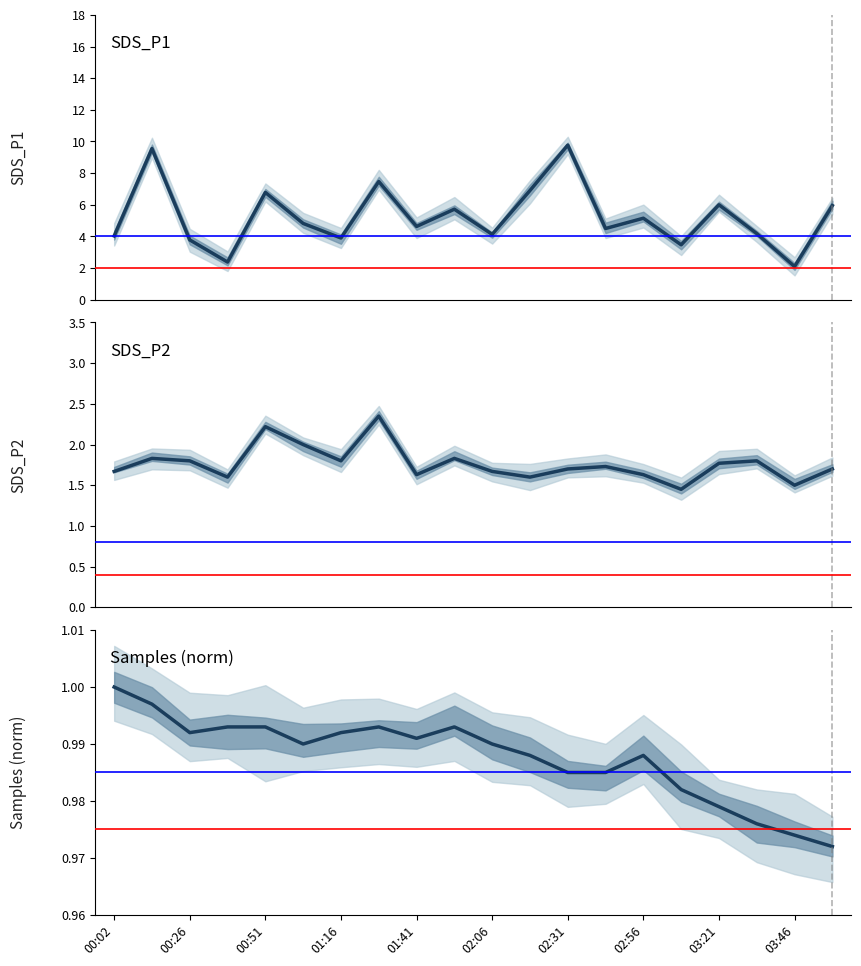

How many lines are shown in the chart?

3